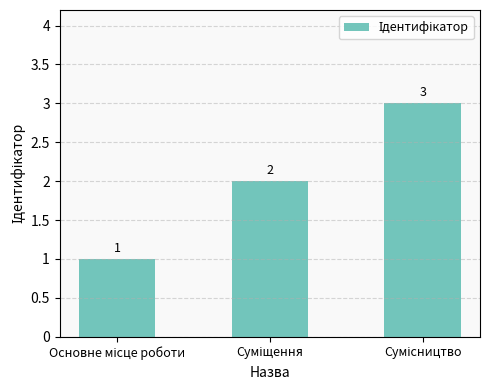

Reading left to right, list all the values displayed in this chart.

1	2	3